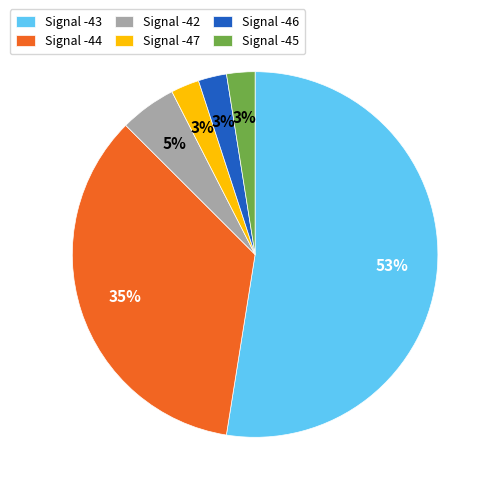

What is the largest slice in the pie chart?

Signal -43